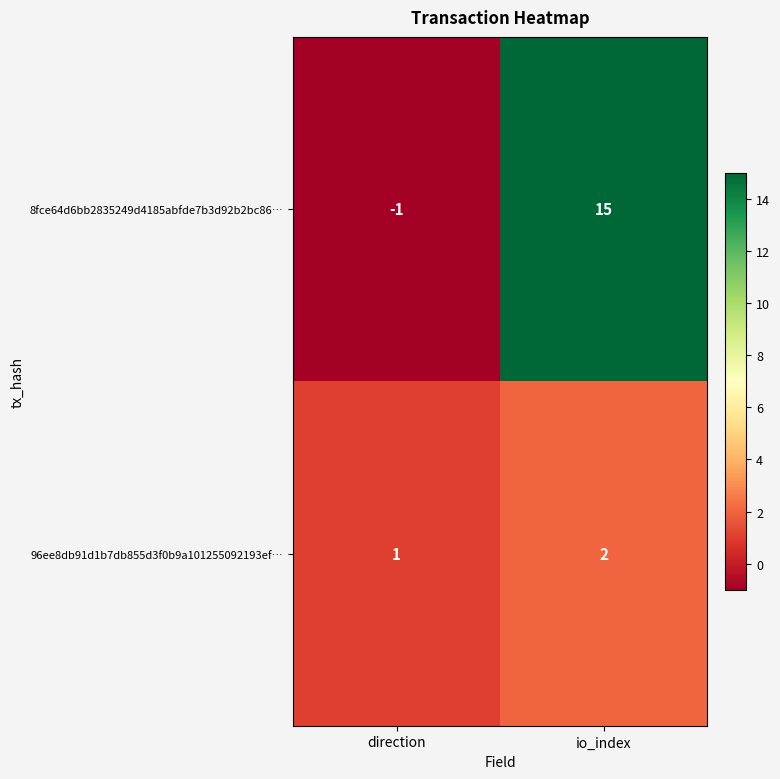

Between direction and io_index, which series saw the biggest shift?

8fce64d6bb2835249d4185abfde7b3d92b2bc86…